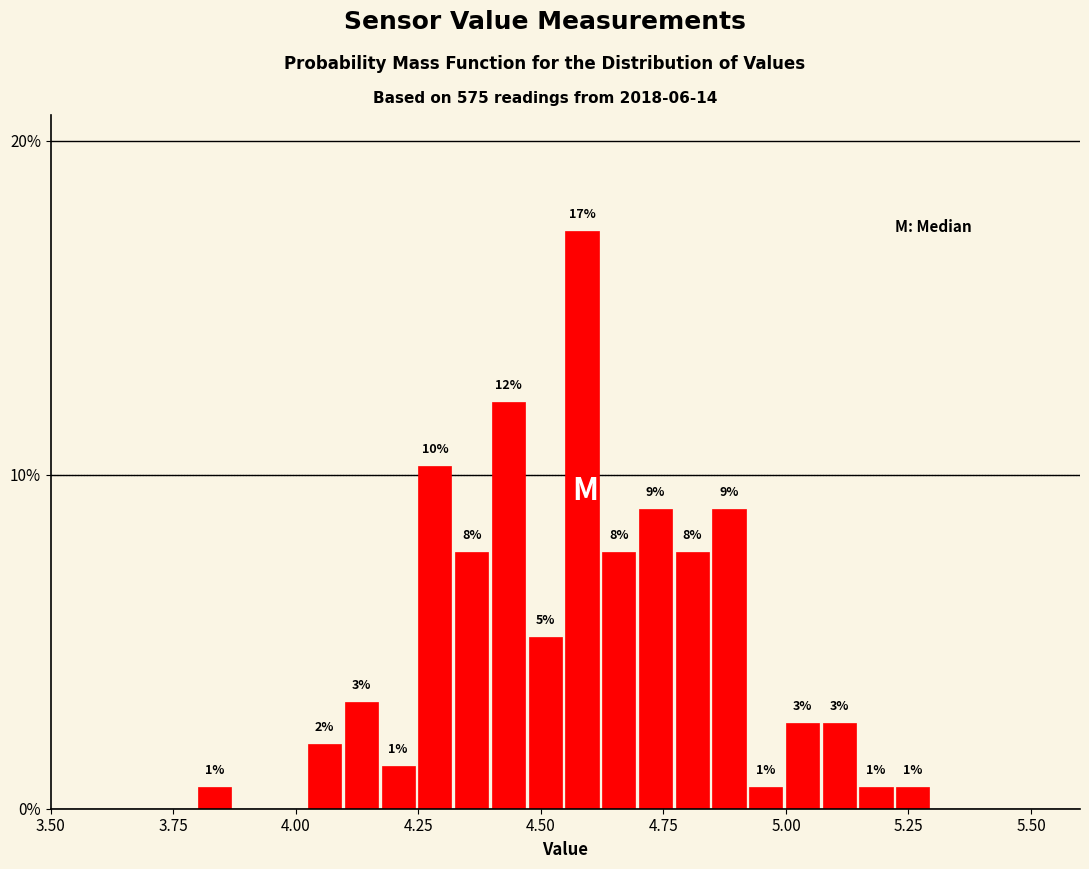

Around what value on the x-axis is the tallest bar? Give the approximate position of its centre, as read against the axis.

4.60